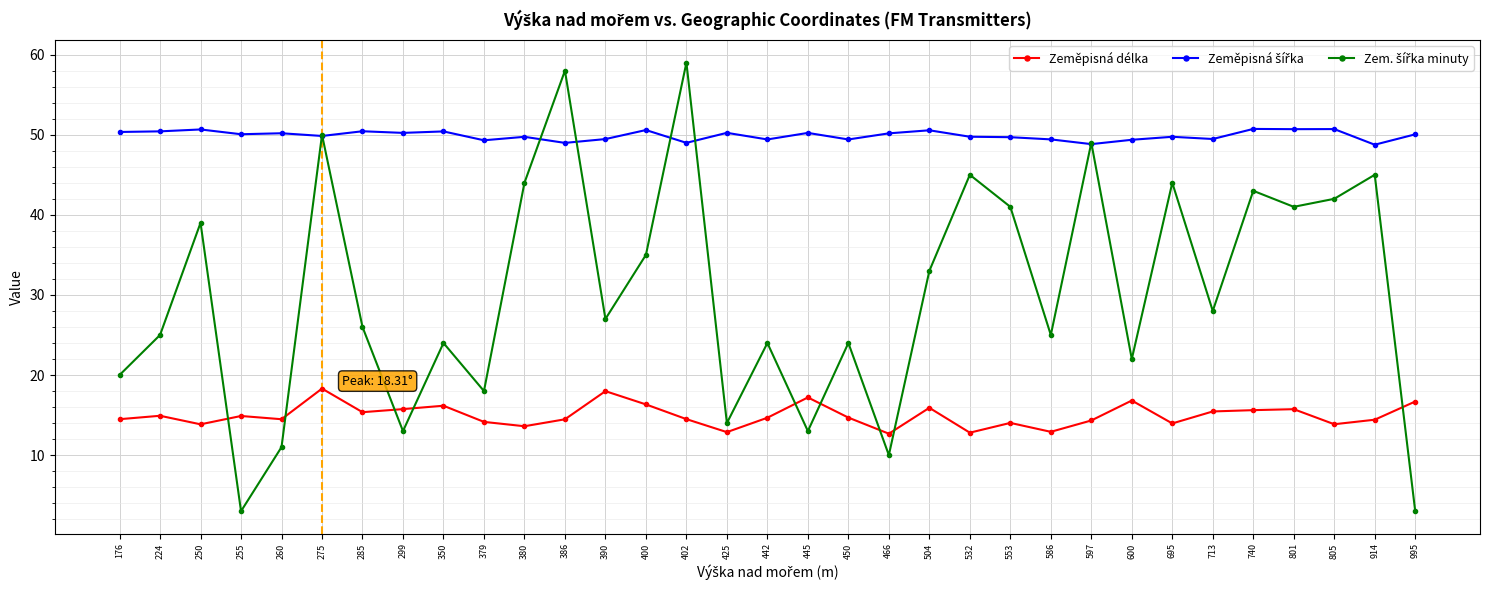

What is the value of the Zeměpisná délka point at the 31st from the left?

13.9